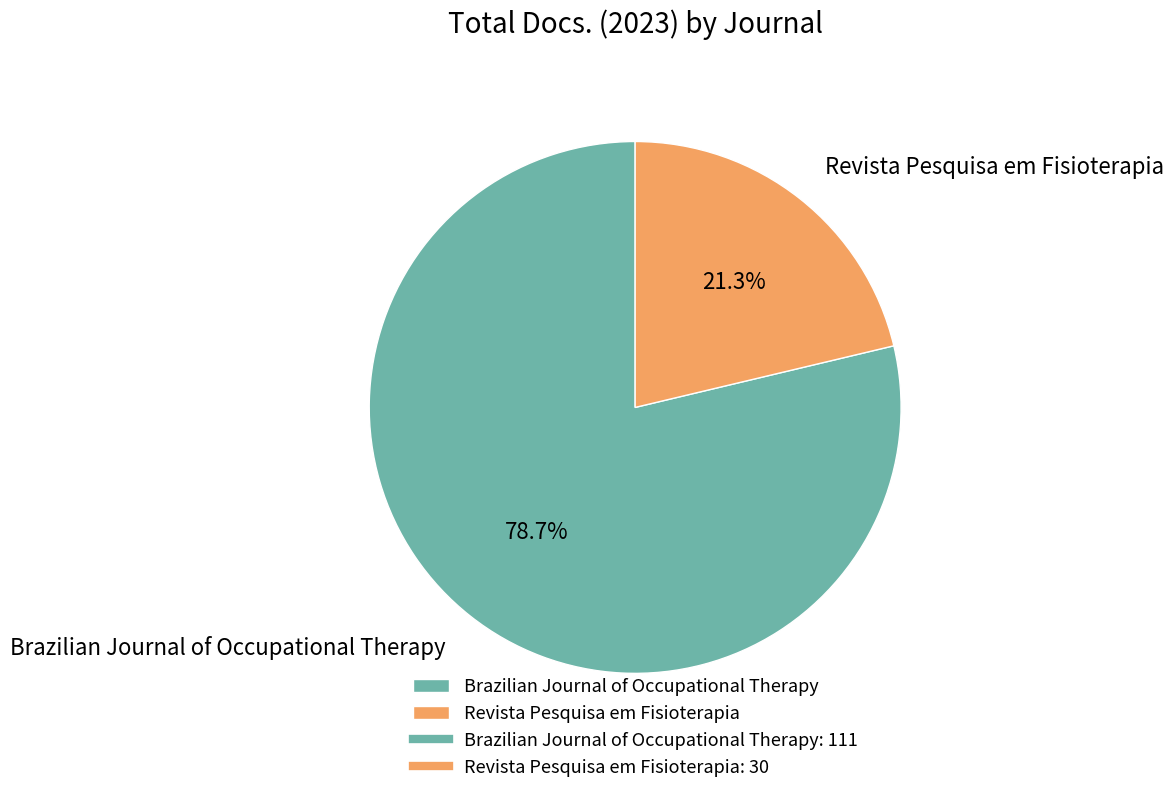

Approximately how many times larger is the value at Brazilian Journal of Occupational Therapy compared to Revista Pesquisa em Fisioterapia?

3.7